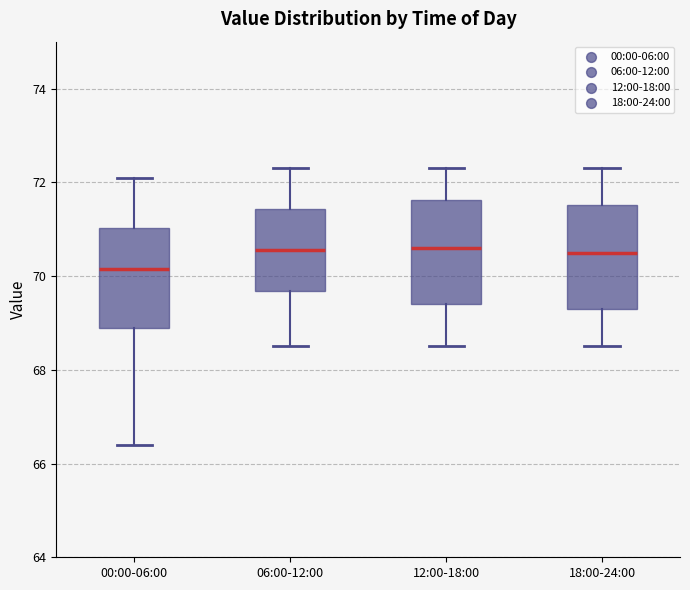

Reading left to right, transcribe this box plot: for each box, give where its median line is, the range the box spans, and where its two whiskers end, as read against the y-axis. The values are not printed on the chart, so give them approximately, as read against the axis.

00:00-06:00: median 70.2, box 69.0 to 71.0, whiskers 66.4 to 72.2
06:00-12:00: median 70.6, box 69.6 to 71.4, whiskers 68.6 to 72.4
12:00-18:00: median 70.6, box 69.4 to 71.6, whiskers 68.6 to 72.4
18:00-24:00: median 70.6, box 69.4 to 71.6, whiskers 68.6 to 72.4